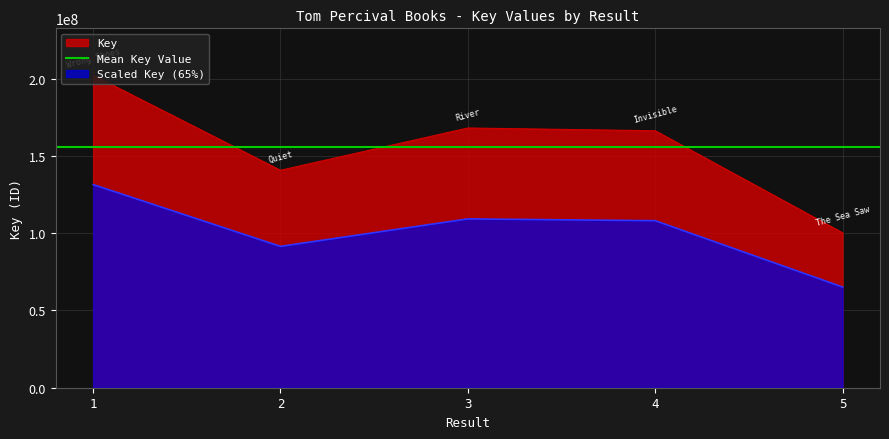

What is the value of the 1st point from the left?

202271365